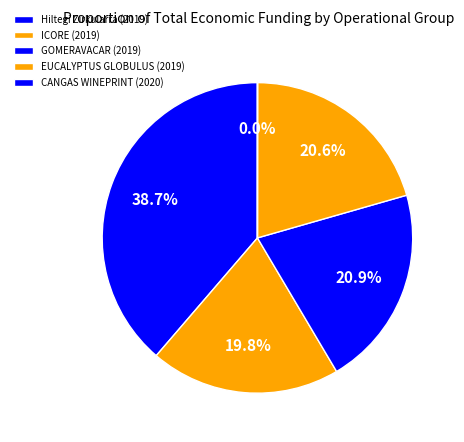

What is the change in value from Hiltegi Zirkularra (2019) to CANGAS WINEPRINT (2020)?

-36971869